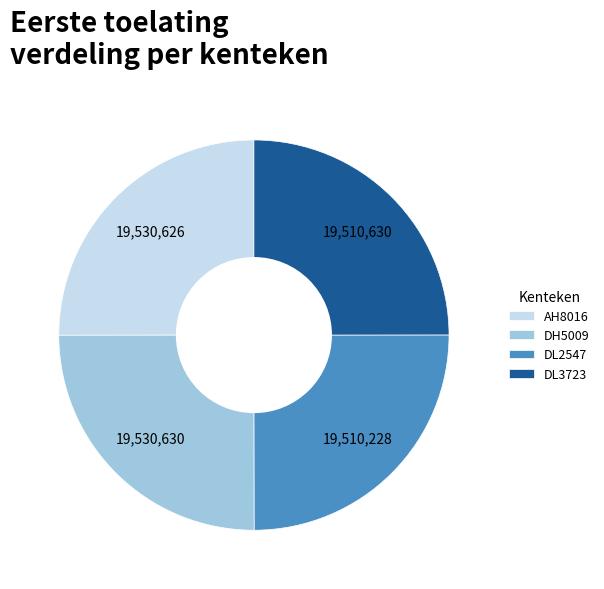

True or false: DL3723 accounts for 20% of the total.

False